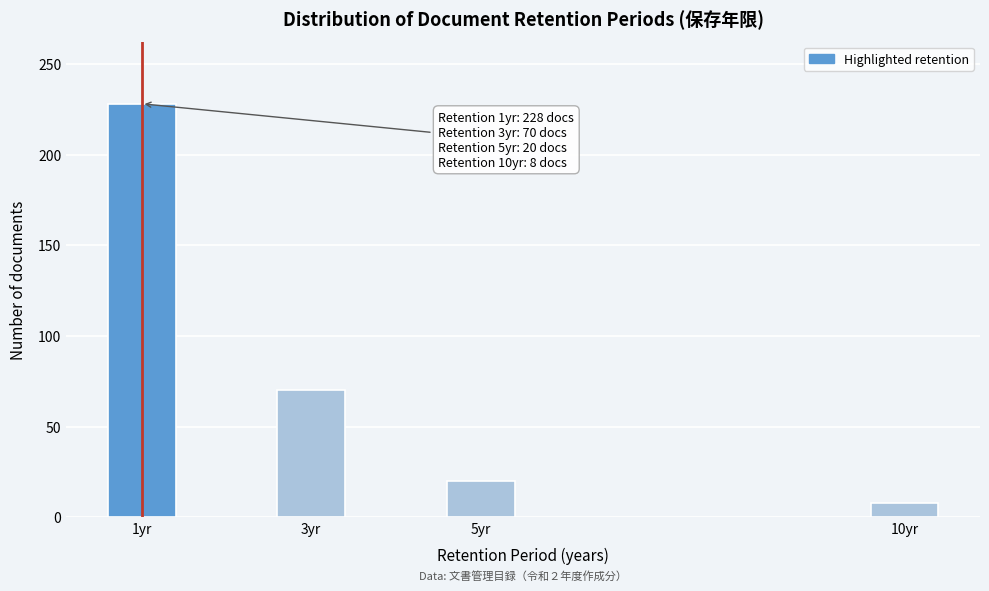

Reading left to right, extract all data points from this chart.

228	70	20	8